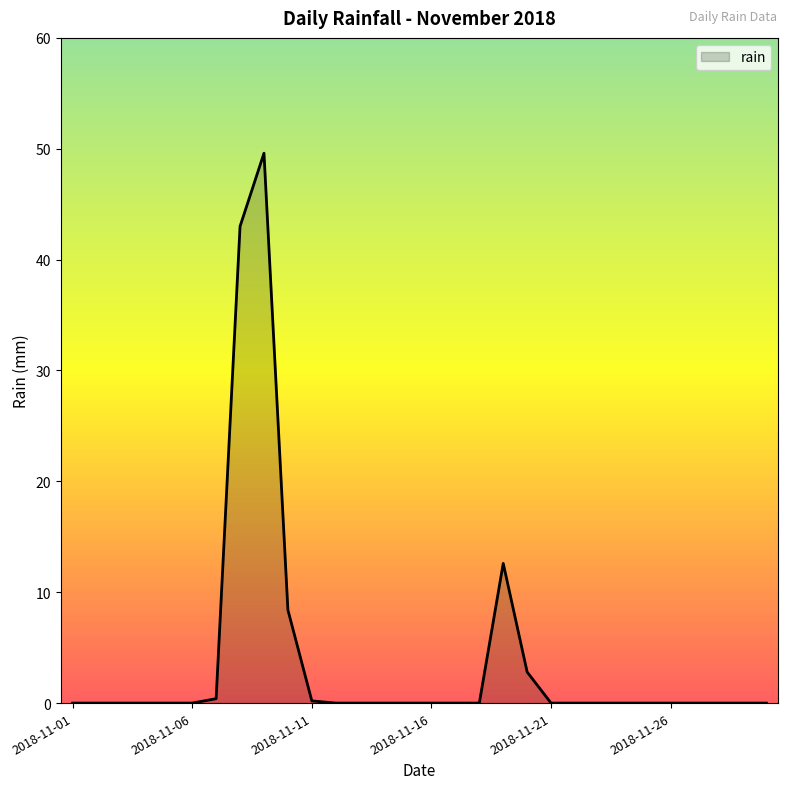

Does the chart display data point markers on the line(s)?

No